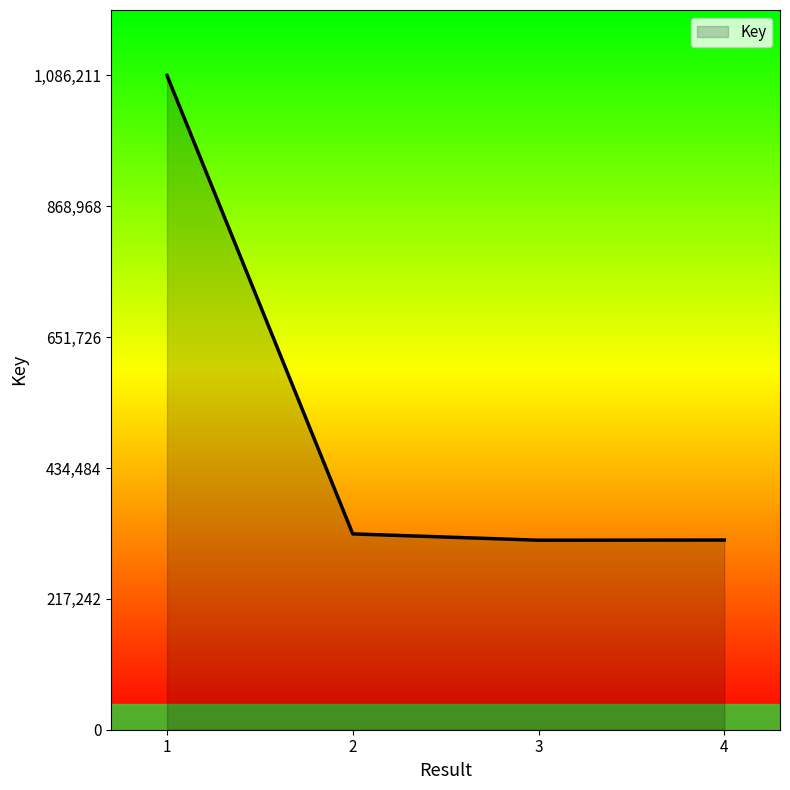

Is it true that the value at 3 is 314629?

True